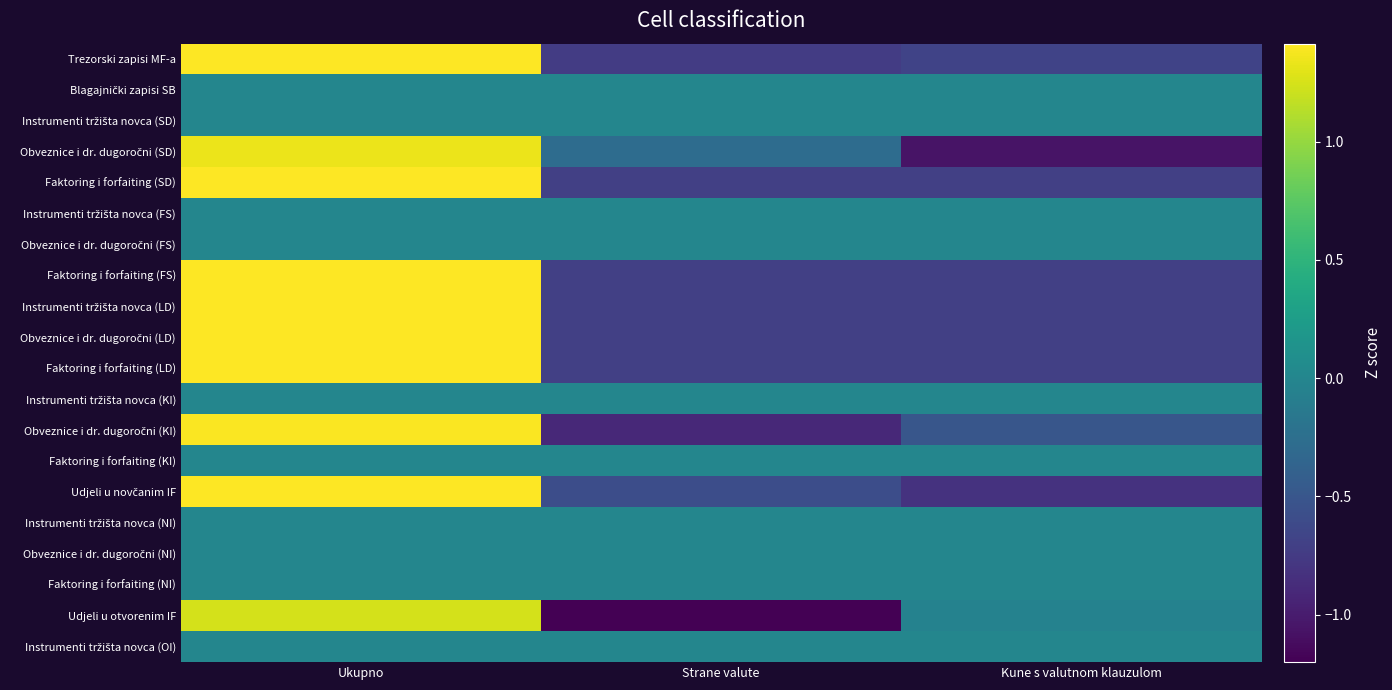

Between Ukupno and Kune s valutnom klauzulom, which series saw the biggest shift?

Obveznice i dr. dugoročni (SD)